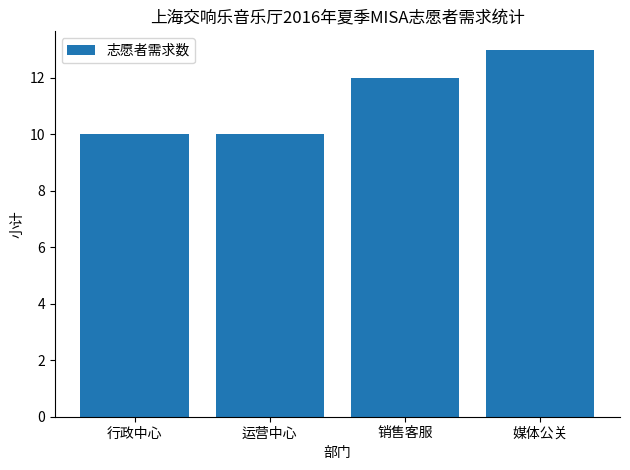

True or false: the data shows 18 at 销售客服.

False